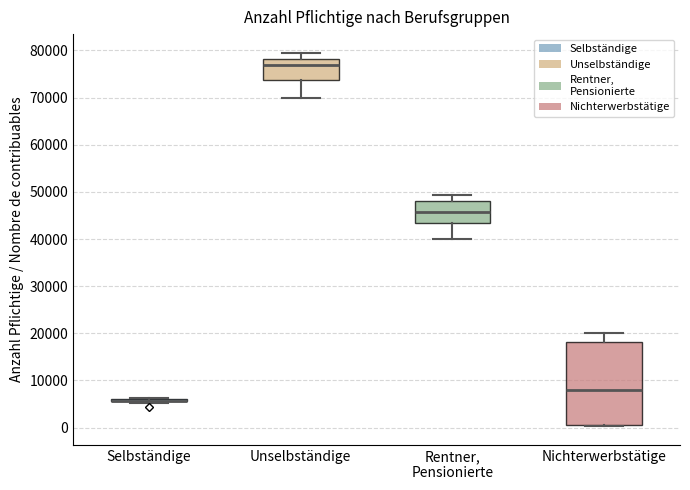

Which box is the tallest, from its lower edge to its upper edge?

Nichterwerbstätige